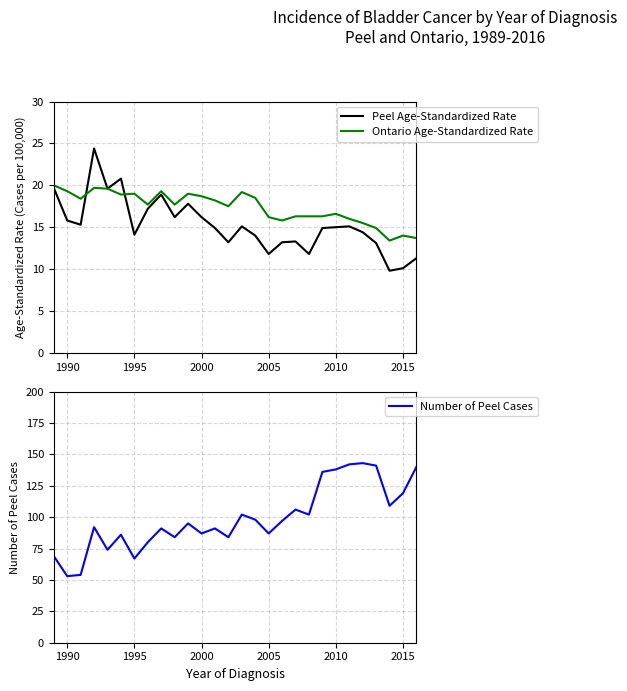

What is the lowest value of the Ontario Age-Standardized Rate series?

13.4